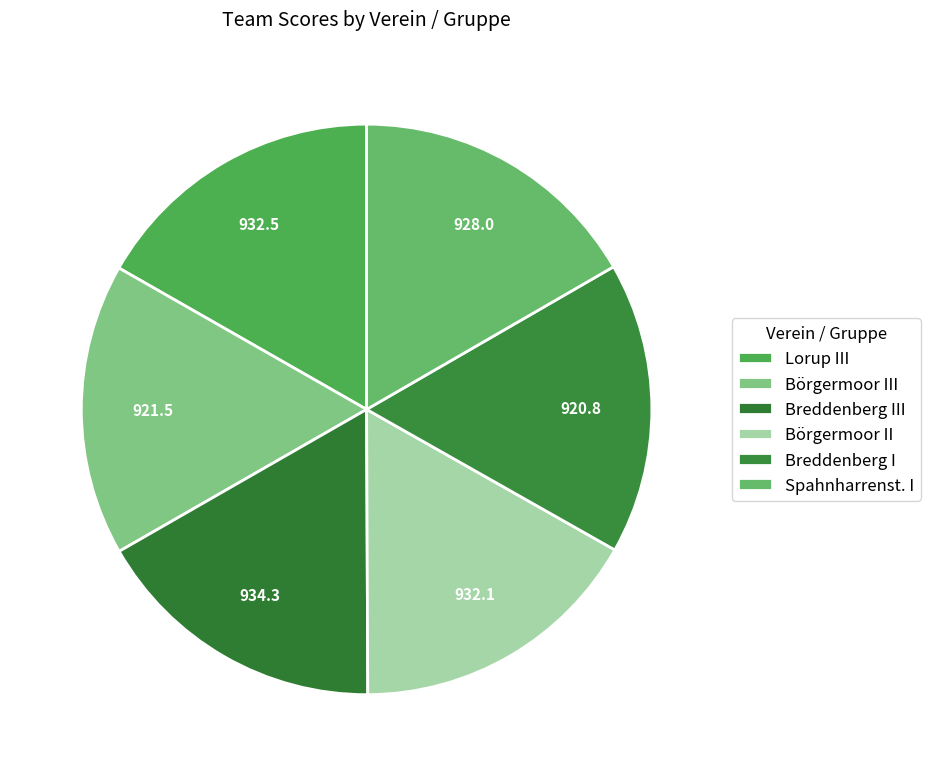

Rank the categories by value from highest to lowest.

Breddenberg III, Lorup III, Börgermoor II, Spahnharrenst. I, Börgermoor III, Breddenberg I